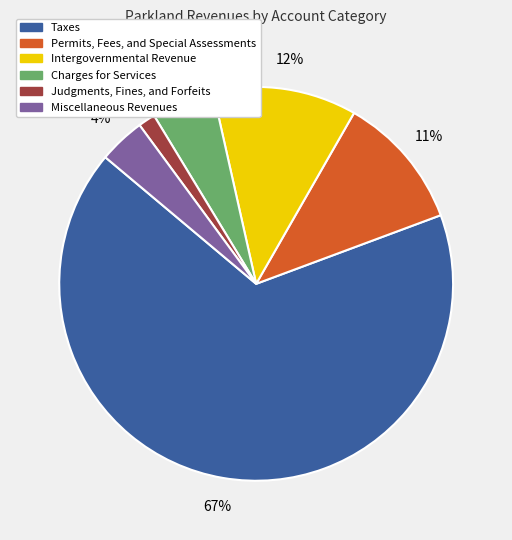

Which slice is the smallest?

Judgments, Fines, and Forfeits